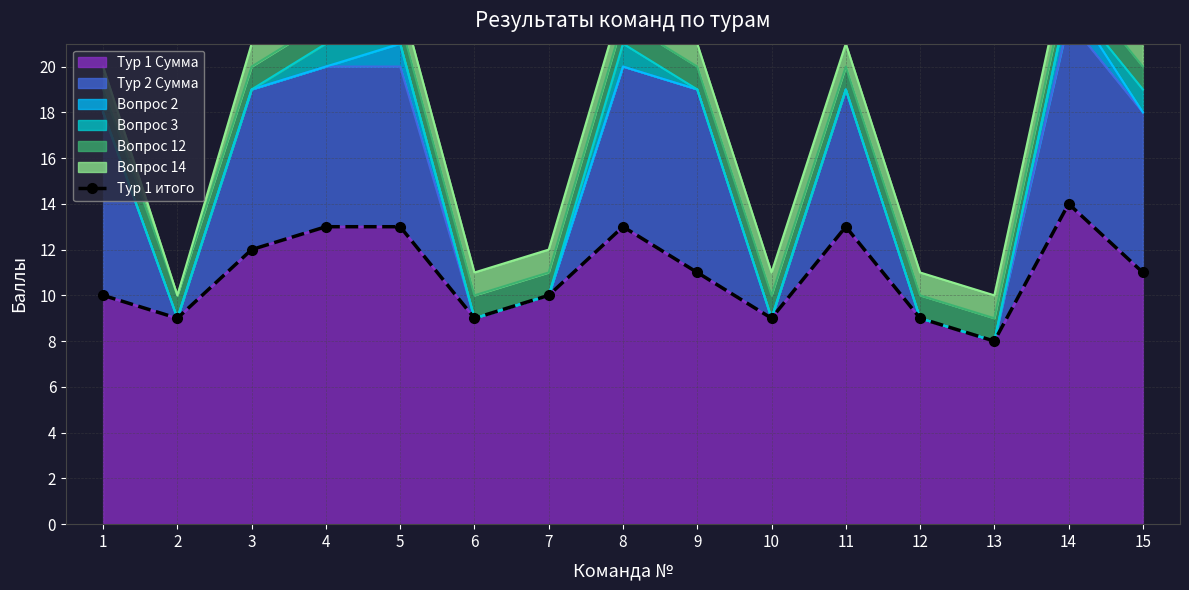

Approximately how many times larger is the value at 15 compared to 12?

1.2